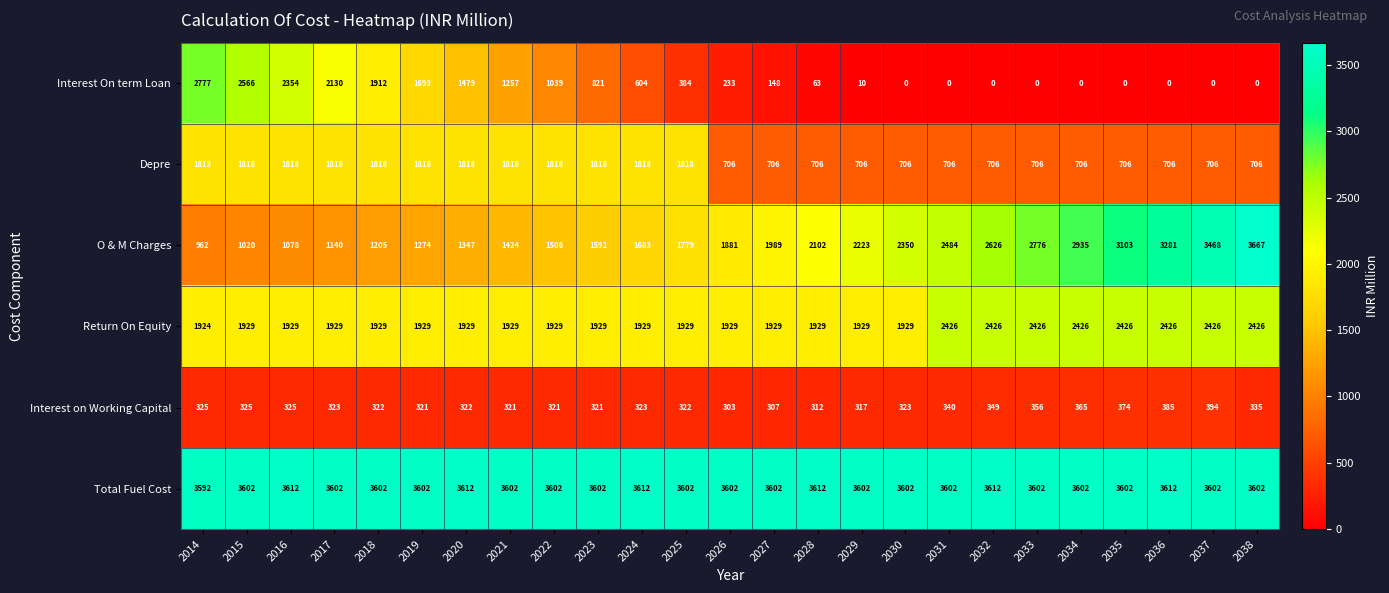

What is the sum of the Interest On term Loan values at 2014 and 2028?

2840